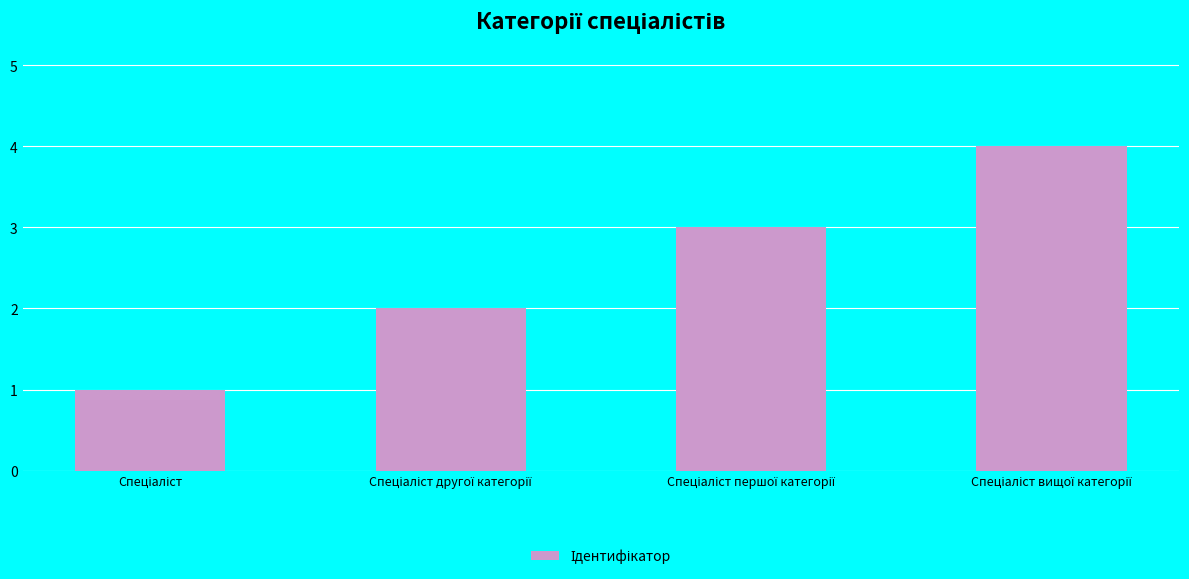

What is the maximum value shown in the chart?

4